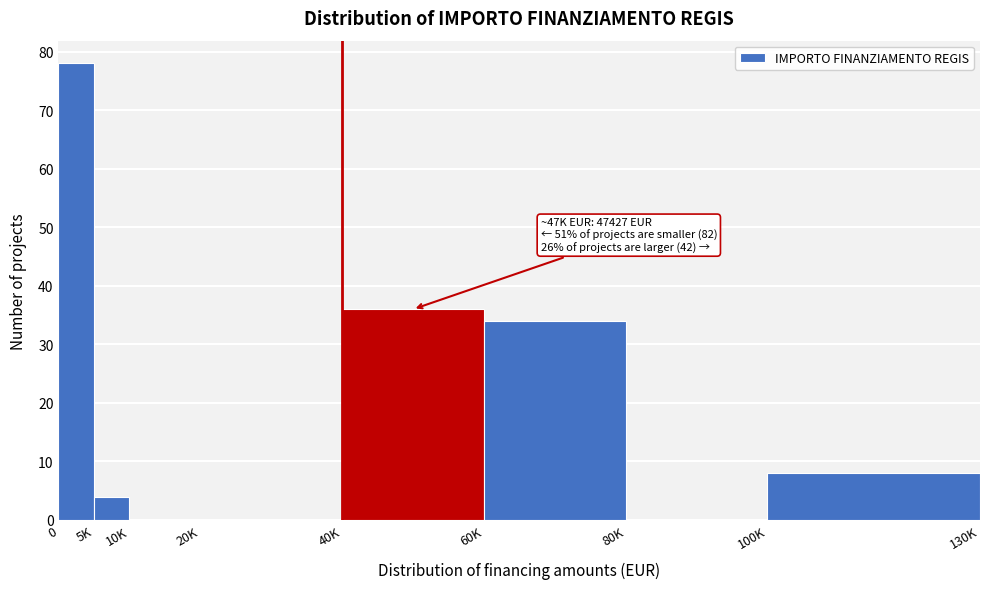

Reading right to left, what are all the values shown in this chart?

100K=8	80K=0	60K=34	40K=36	20K=0	10K=0	5K=4	0=78